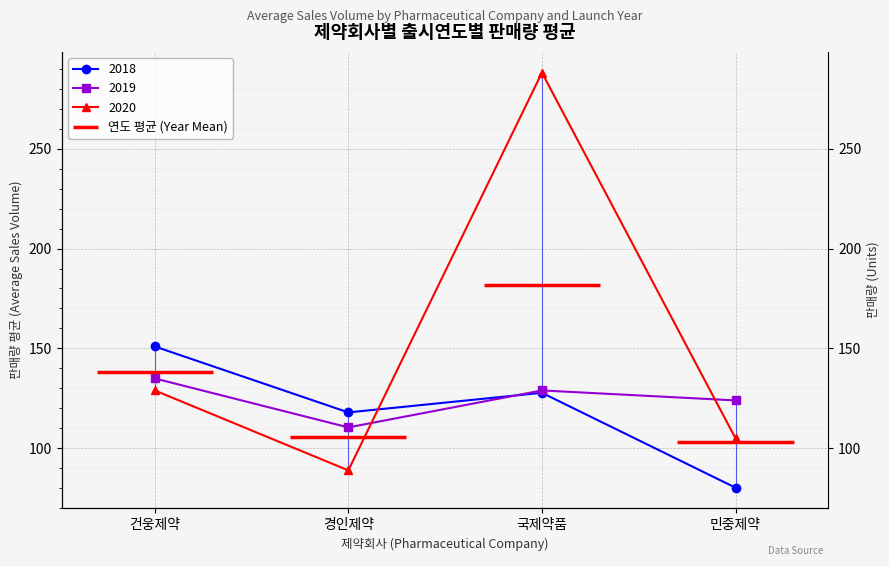

What position from the left is 건웅제약?

1